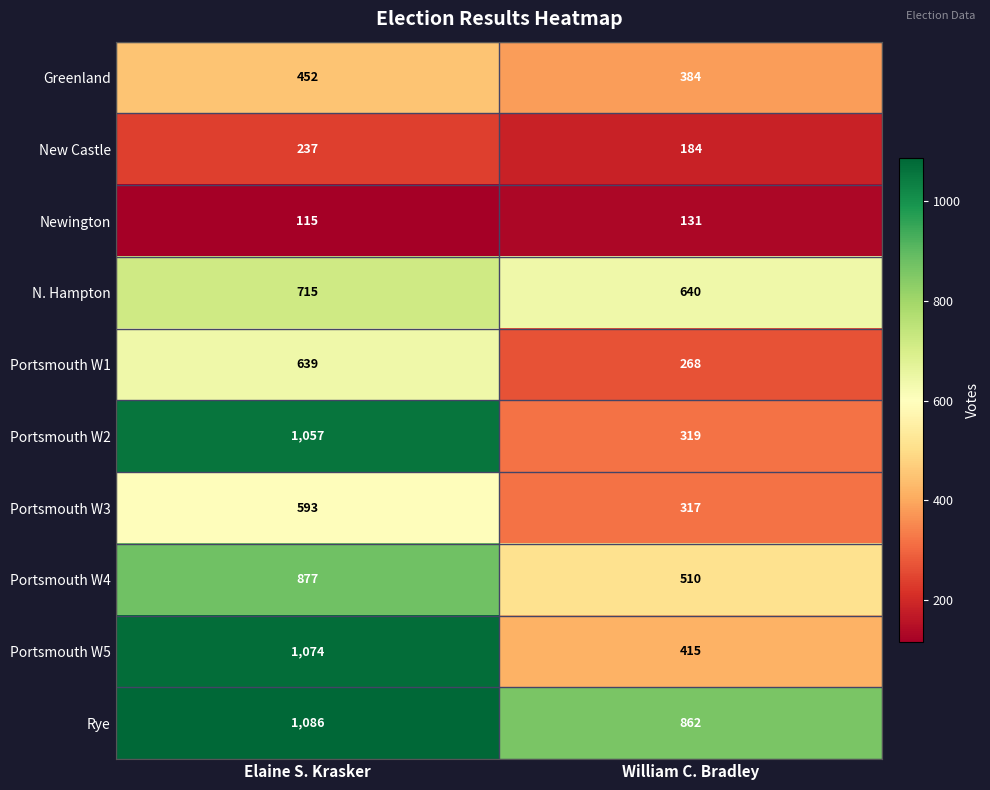

At which label does N. Hampton reach its minimum?

William C. Bradley